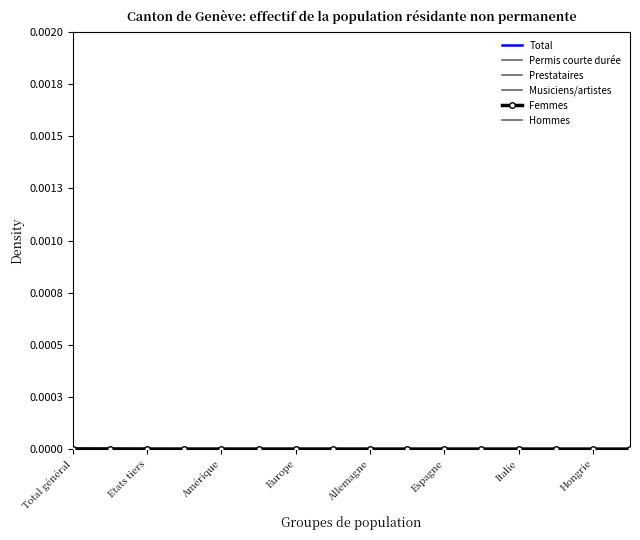

How many data points does each series have?

16